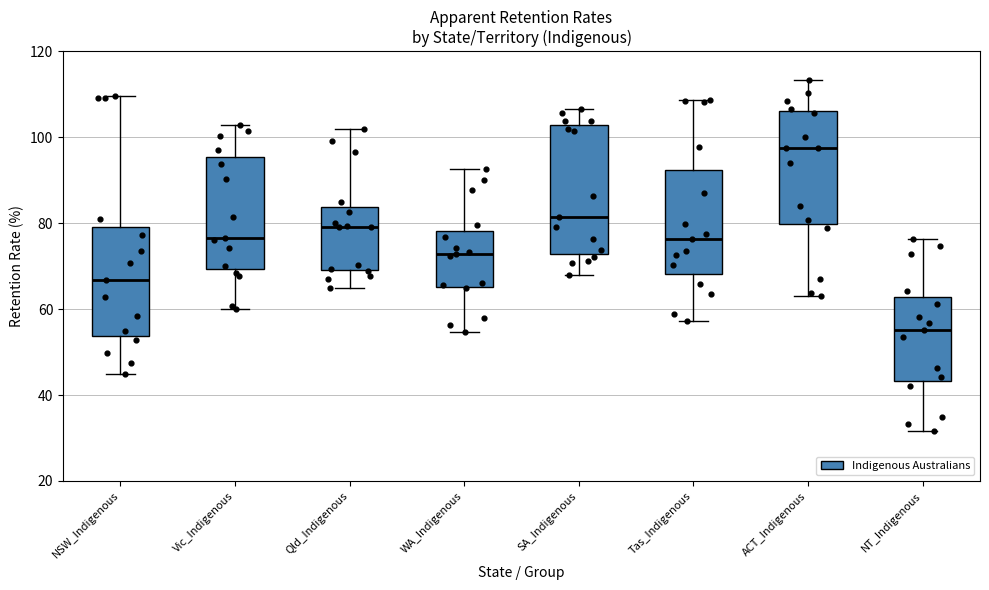

Which box is the tallest, from its lower edge to its upper edge?

SA_Indigenous